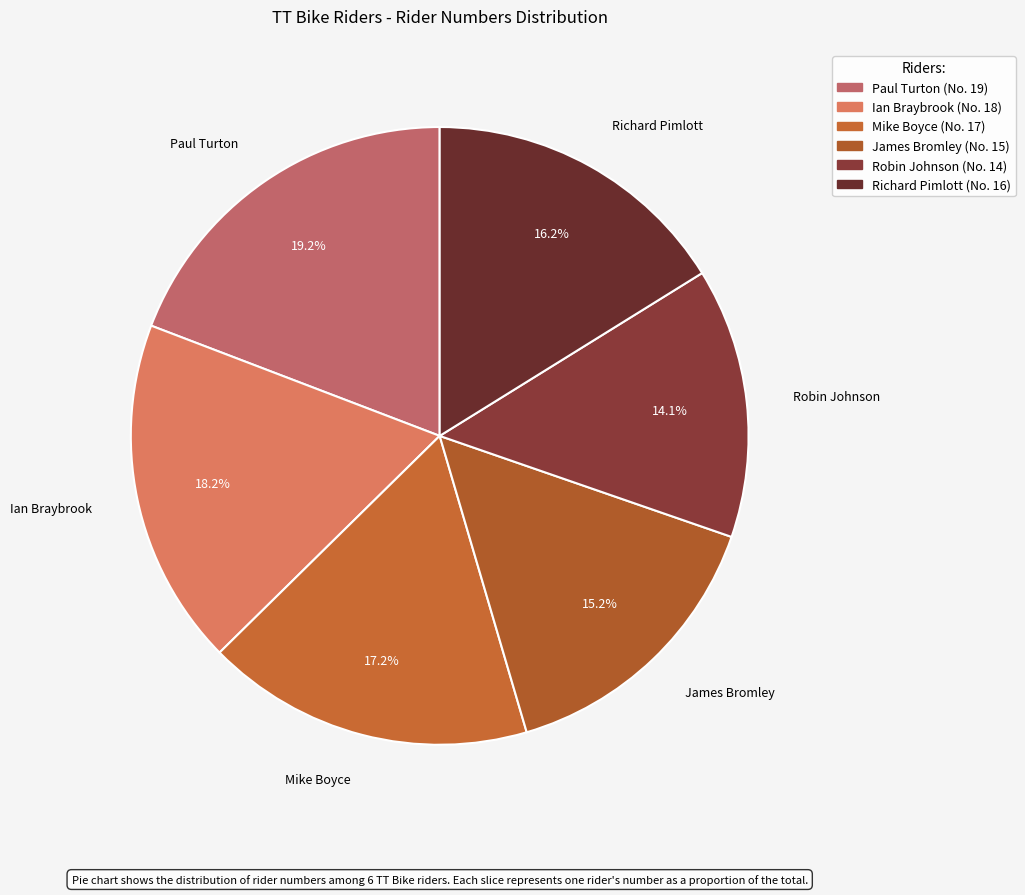

To the nearest percent, what percentage of the pie is Ian Braybrook?

18%